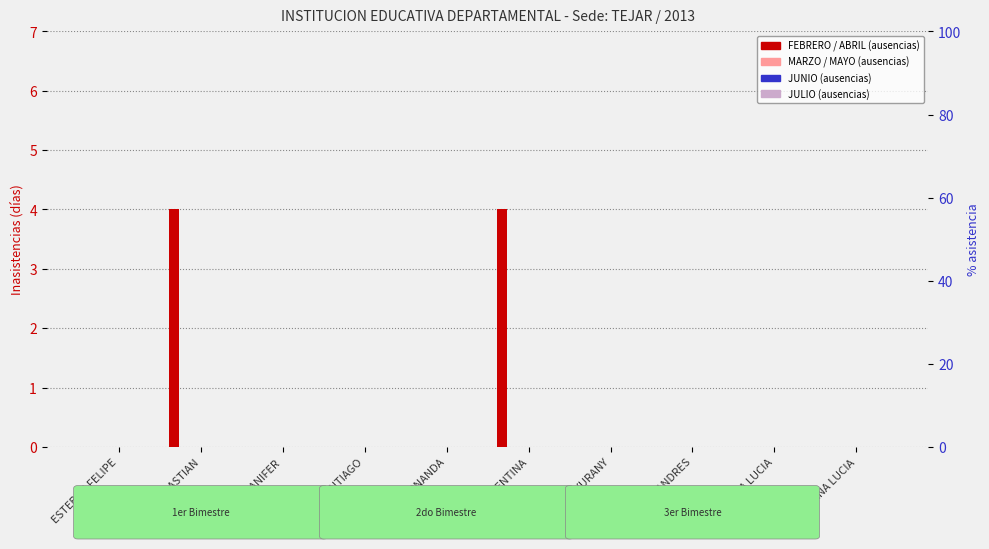

Is the value of MAYO at ESTEBAN FELIPE greater than the value of FEBRERO at ANA LUCIA?

No